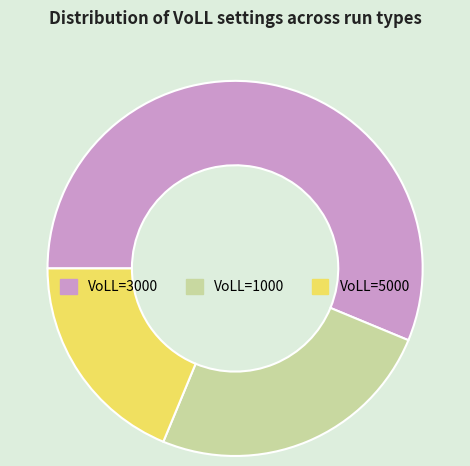

Is there any slice that represents more than half of the pie?

Yes